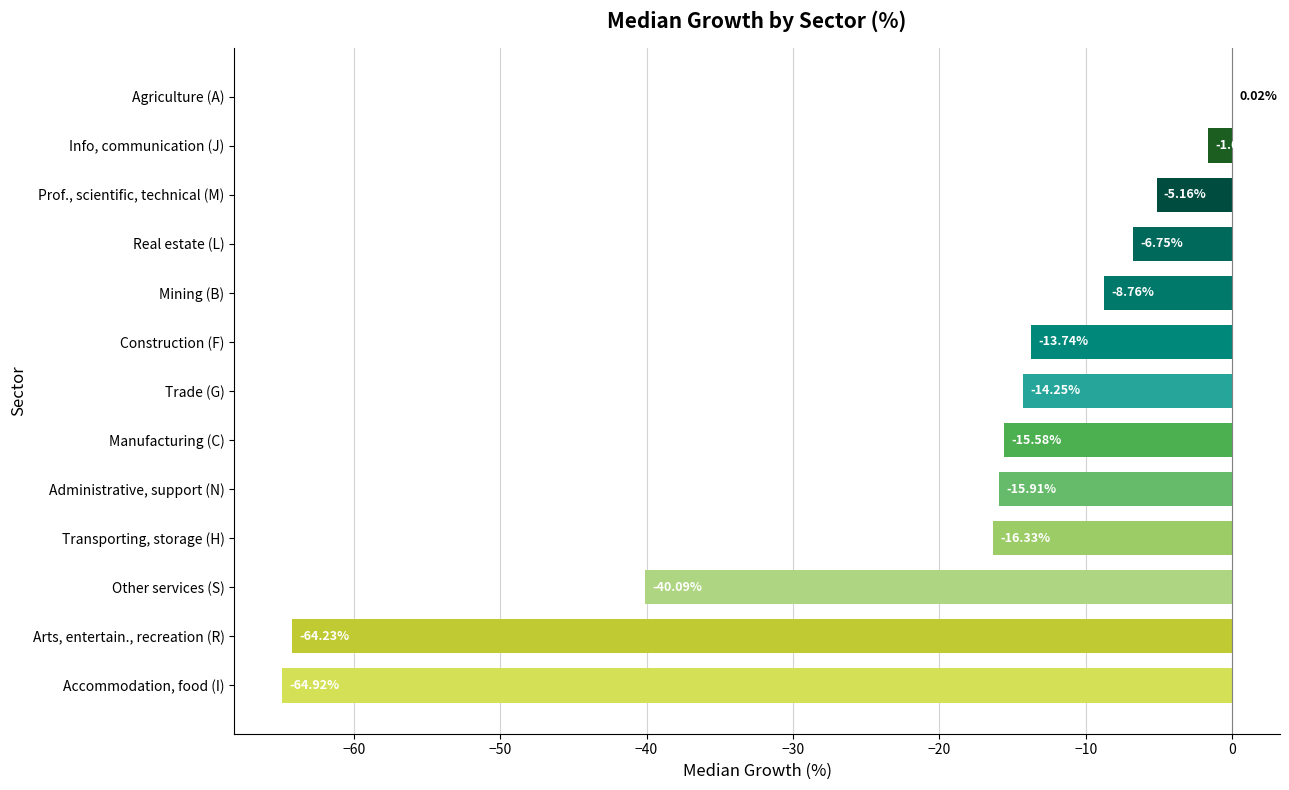

Where is the data nearest to the value -32?

Other services (S)